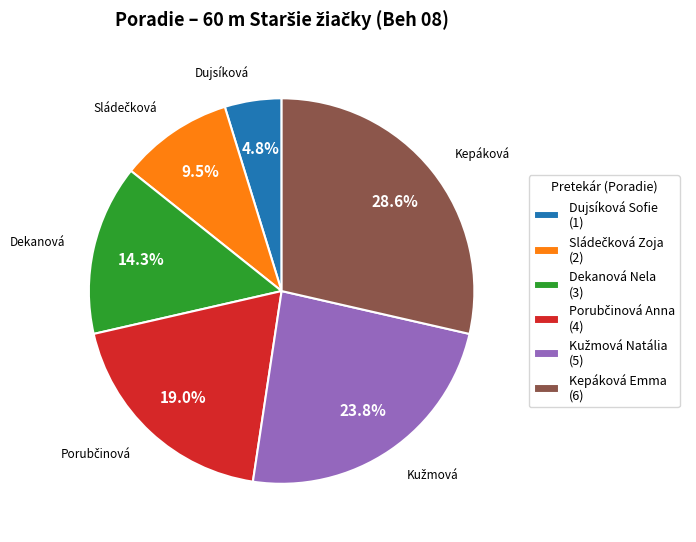

How much of the chart is everything except Dekanová Nela (3)?

85.7%